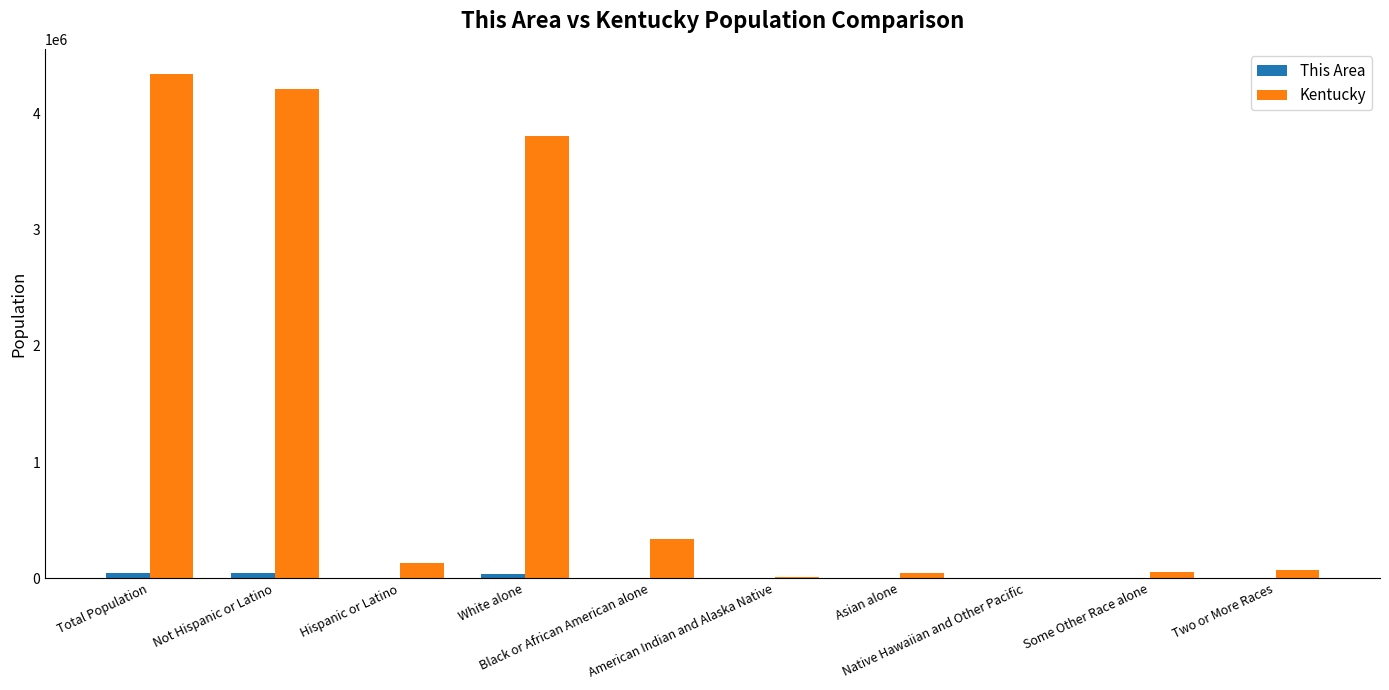

Which series has the largest total across all categories?

Kentucky